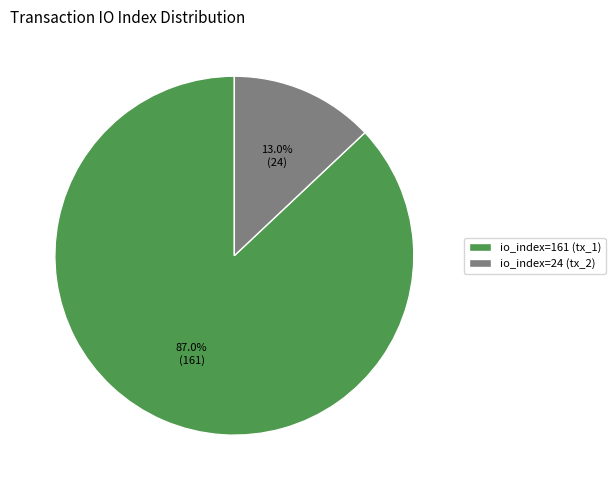

Which has a higher value, io_index=24 (tx_2) or io_index=161 (tx_1)?

io_index=161 (tx_1)